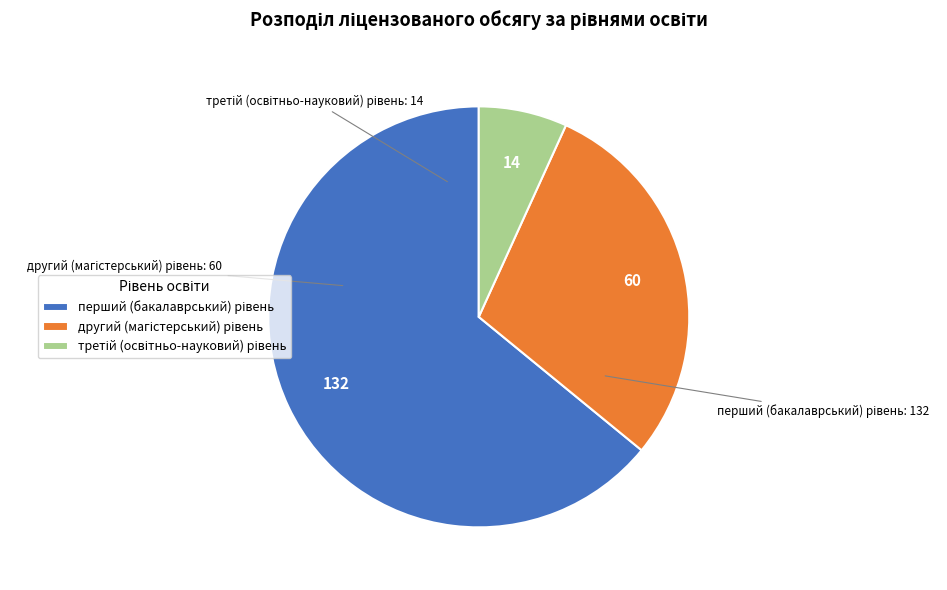

Does any single category account for the majority?

Yes